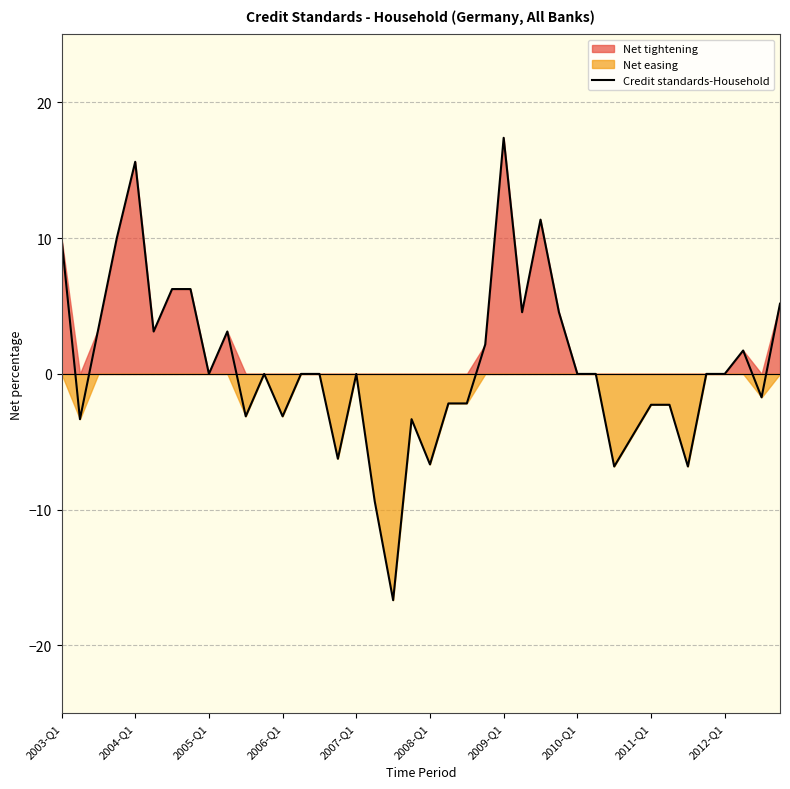

How many points are higher than both their immediate neighbors (excluding endpoints)?

8